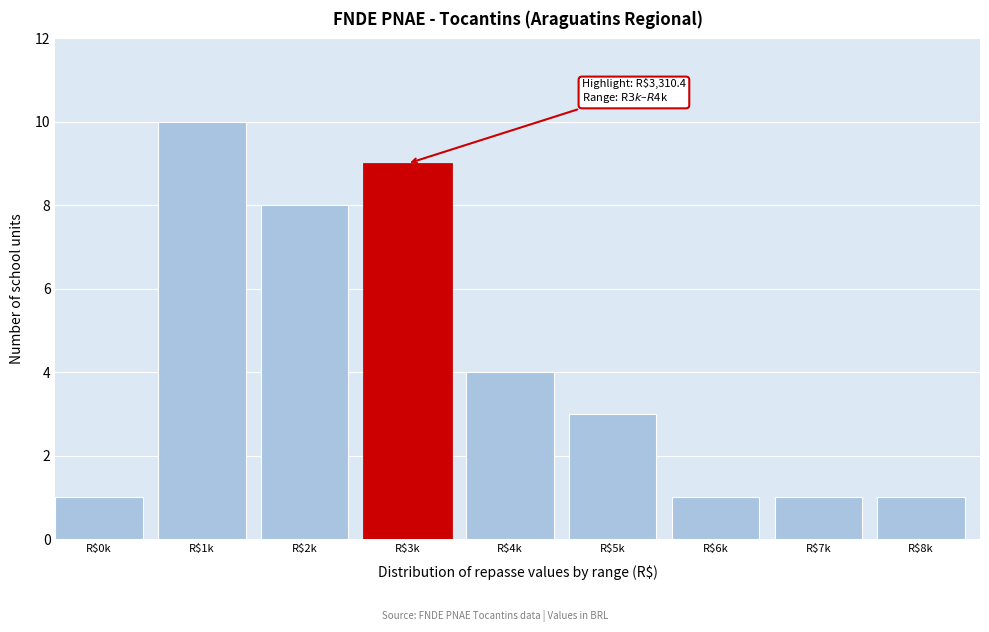

Reading right to left, list all the values displayed in this chart.

1	1	1	3	4	9	8	10	1